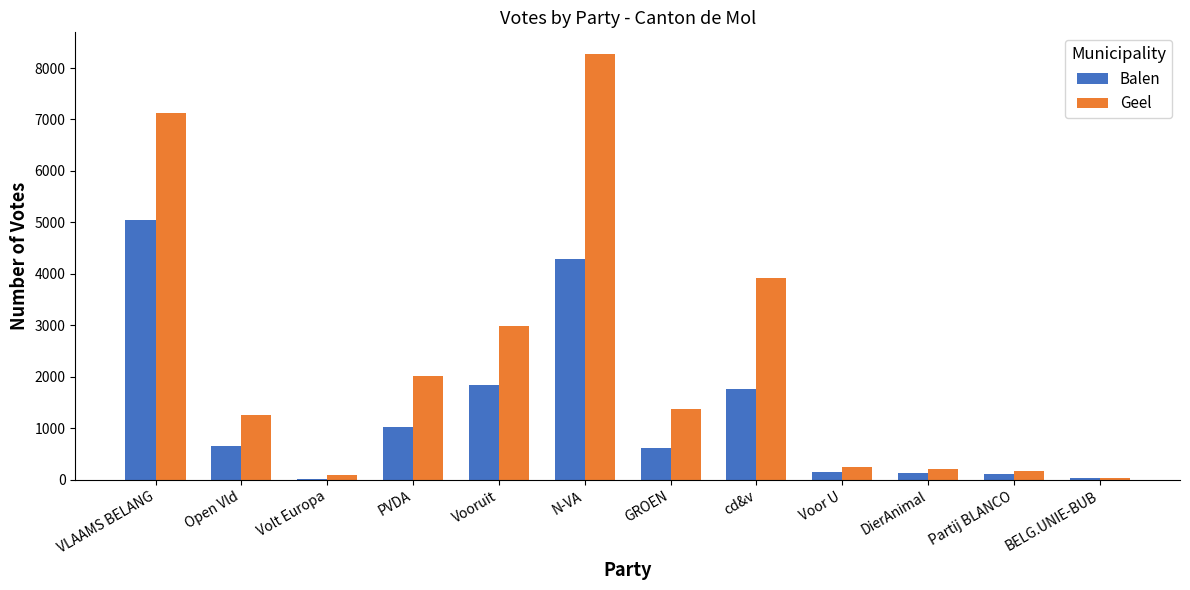

What is the total value across all series at BELG.UNIE-BUB?

67